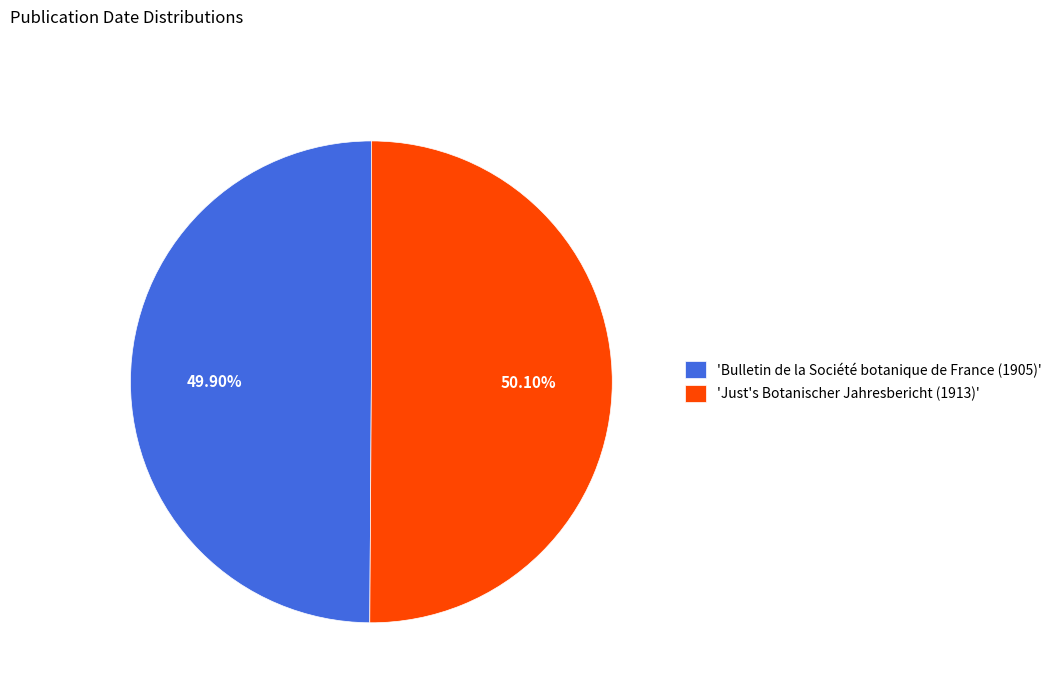

Combined, do 'Just's Botanischer Jahresbericht (1913)' and 'Bulletin de la Société botanique de France (1905)' account for over 50%?

Yes